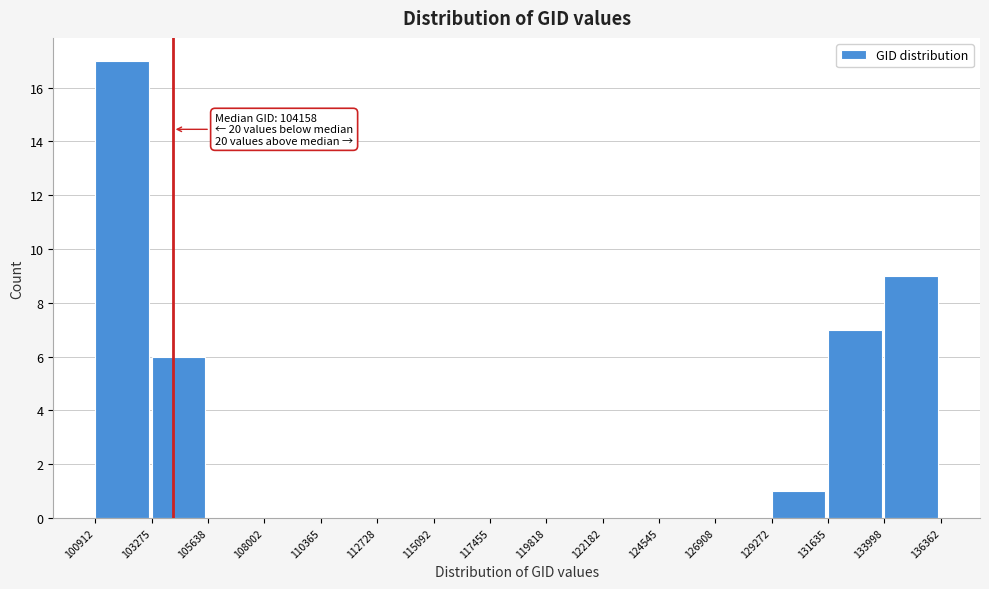

Over which range of the x-axis is the bar tallest?

100912 to 103275